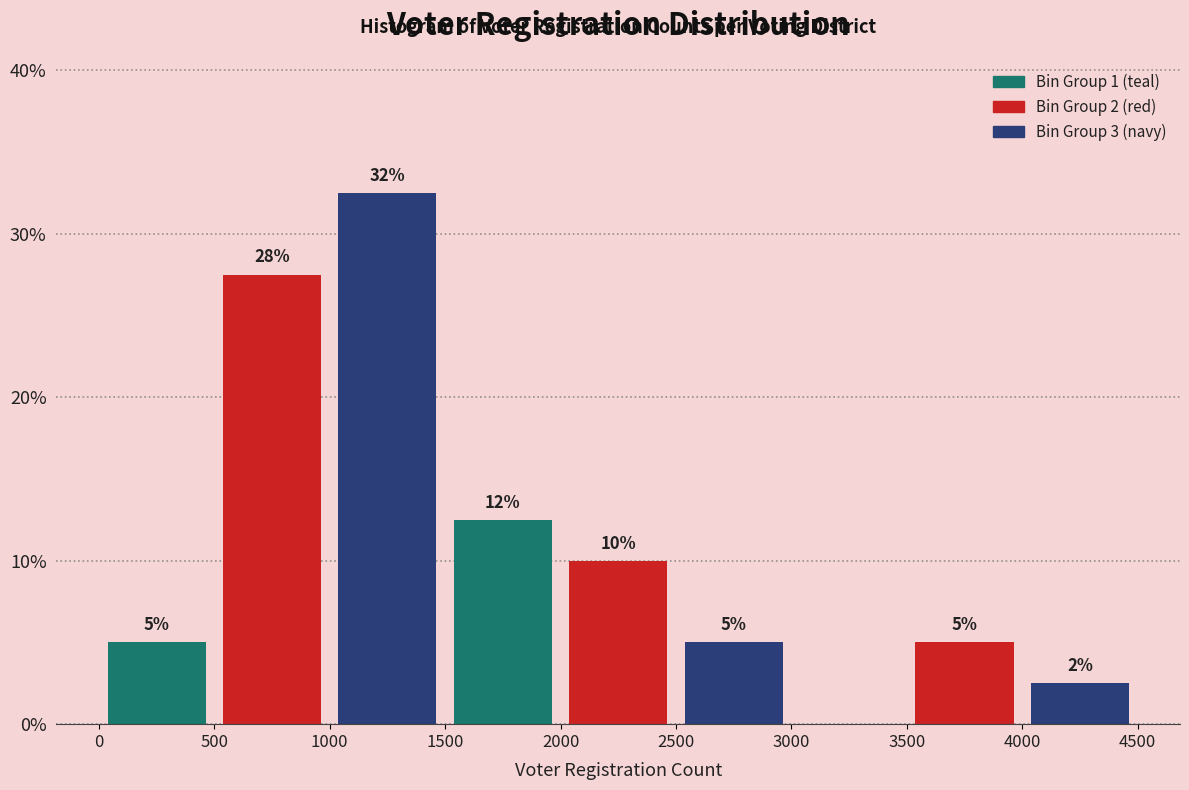

Which range on the x-axis has the tallest bar?

1000 to 1500